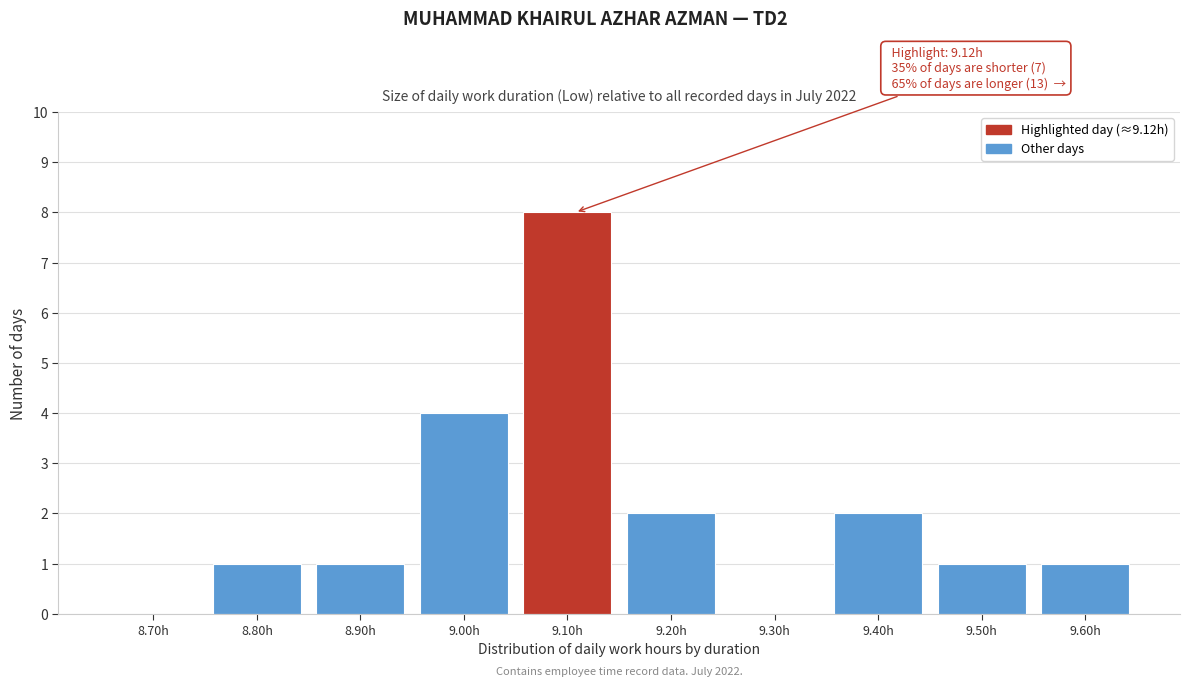

Reading left to right, list all the values displayed in this chart.

8.70h=0	8.80h=1	8.90h=1	9.00h=4	9.10h=8	9.20h=2	9.30h=0	9.40h=2	9.50h=1	9.60h=1